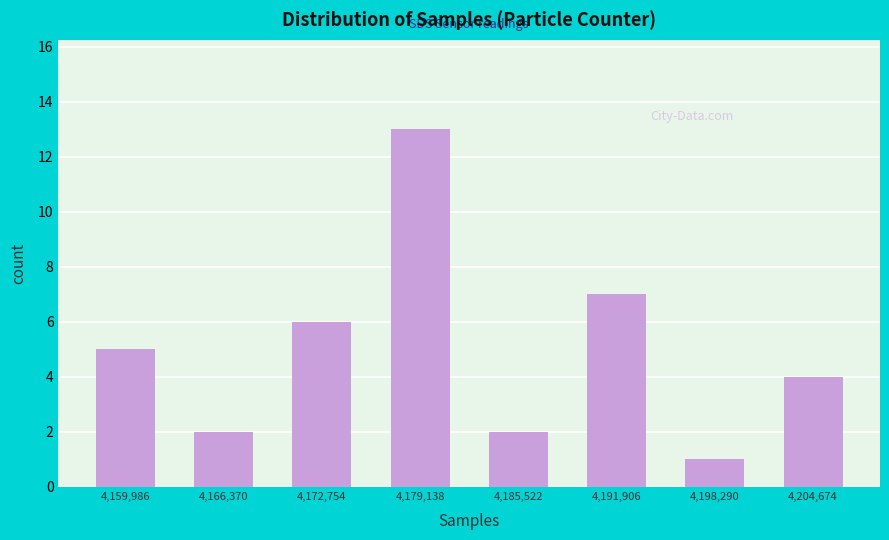

Over which range of the x-axis is the bar tallest?

4176000 to 4182000